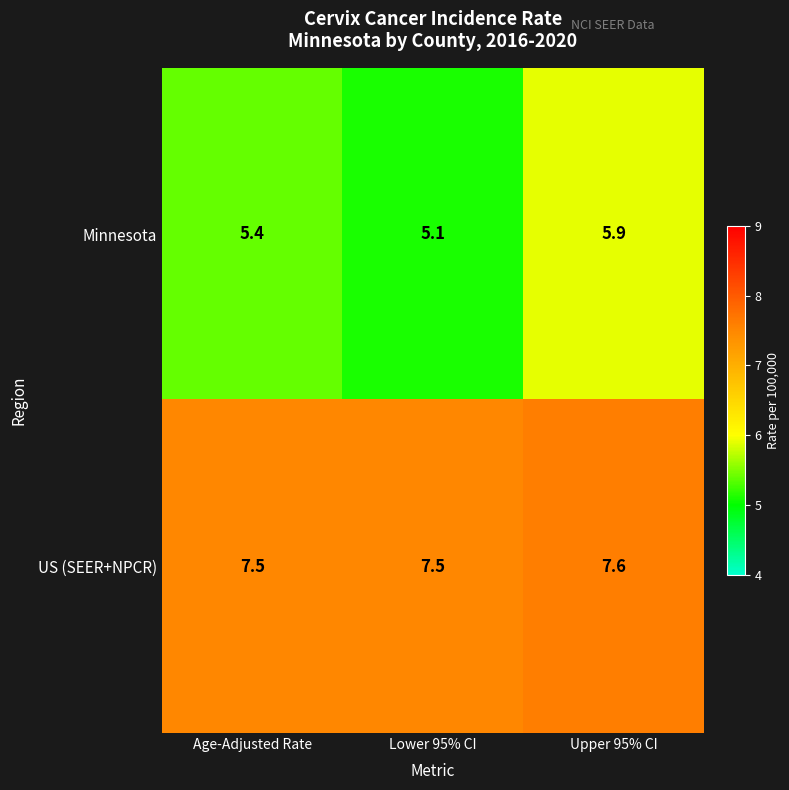

The Minnesota series shows 7.6 at Lower 95% CI. True or false?

False